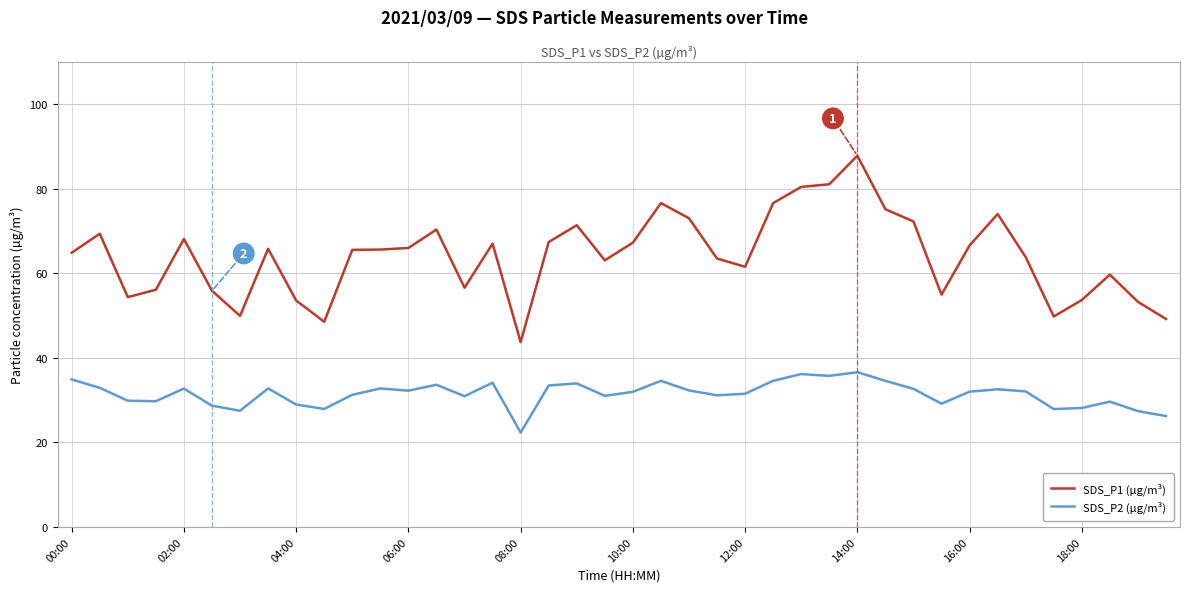

Which series has the widest spread of values?

SDS_P1 (µg/m³)